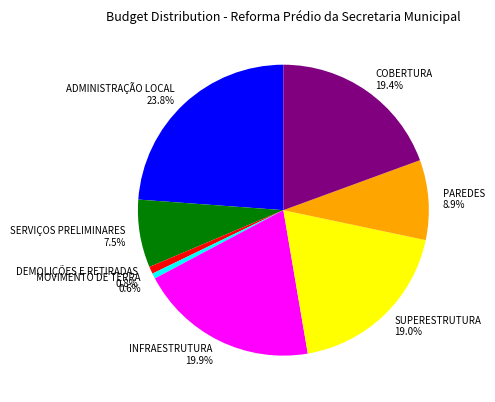

Is there any slice that represents more than half of the pie?

No